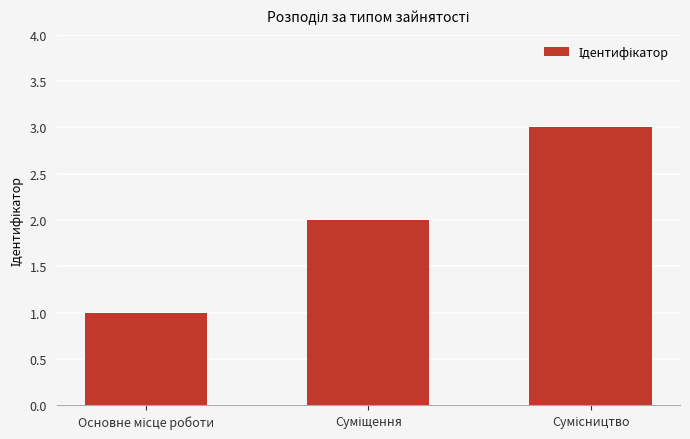

What is the sum of all values?

6